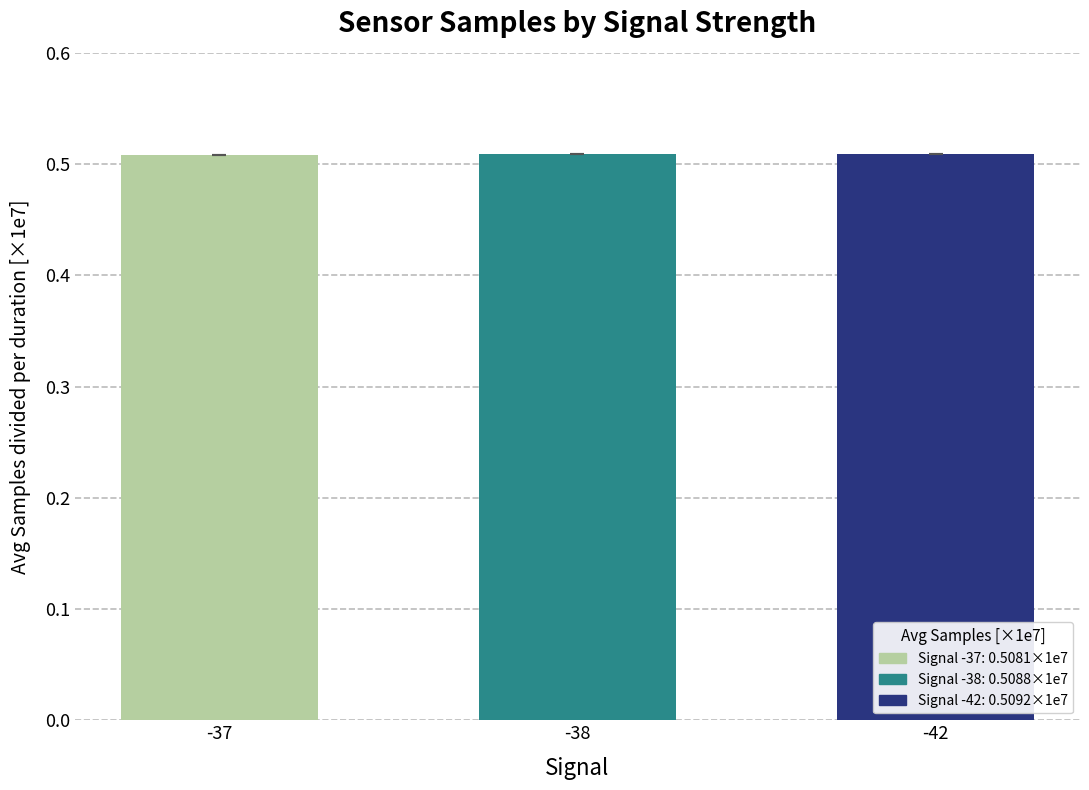

Is it true that the value at -38 is 0.2?

False